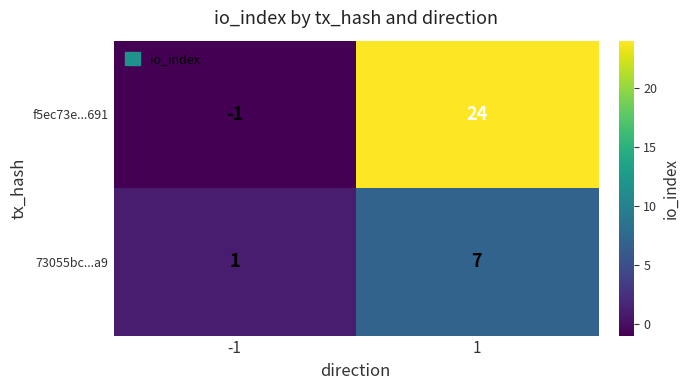

Read the f5ec73e...691 value at 1.

24